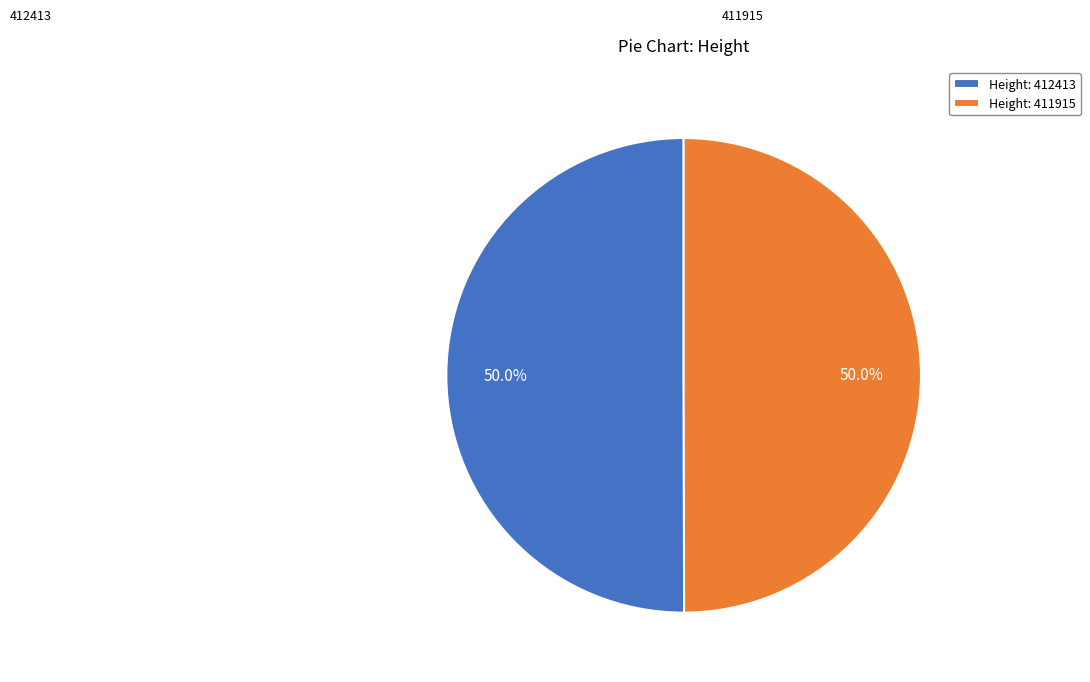

What is the ratio of the value at 412413 to the value at 411915?

1.0